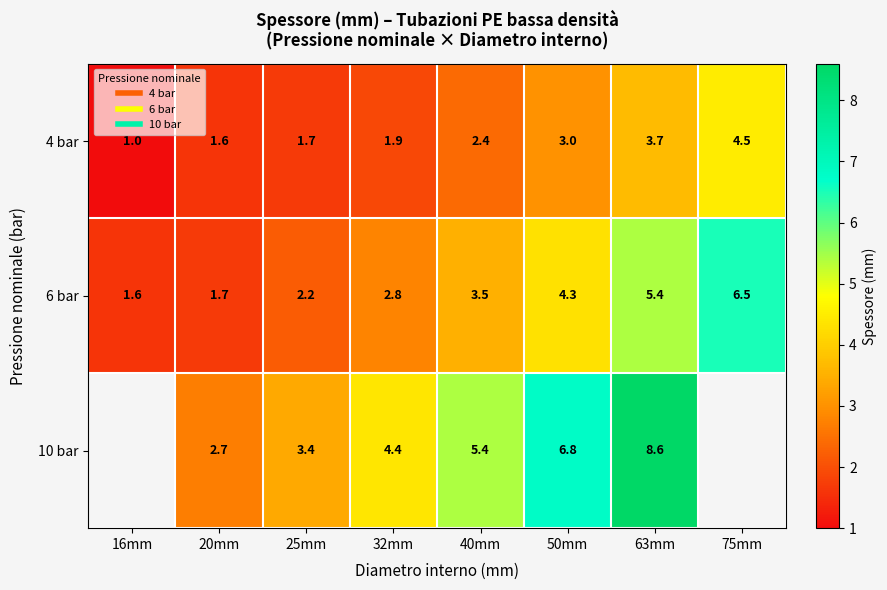

Count the 4 bar values in the range 1 to 3.

6